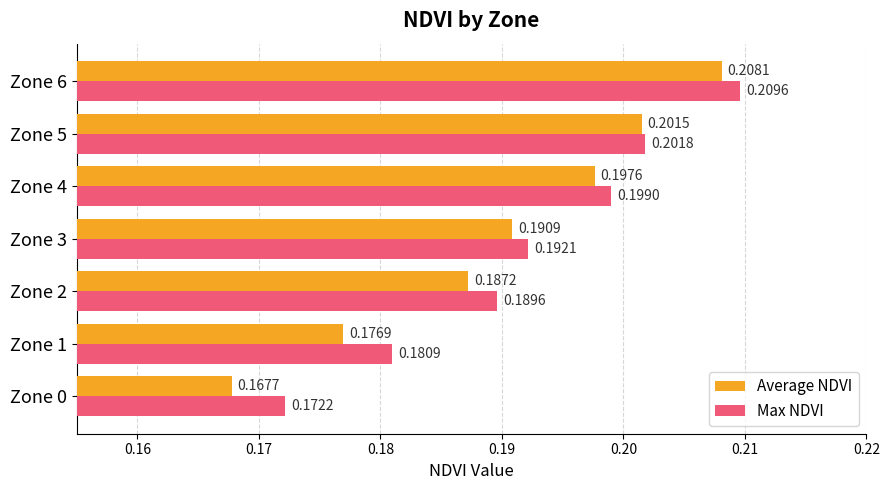

Between Zone 3 and Zone 6, which series saw the biggest shift?

Max NDVI